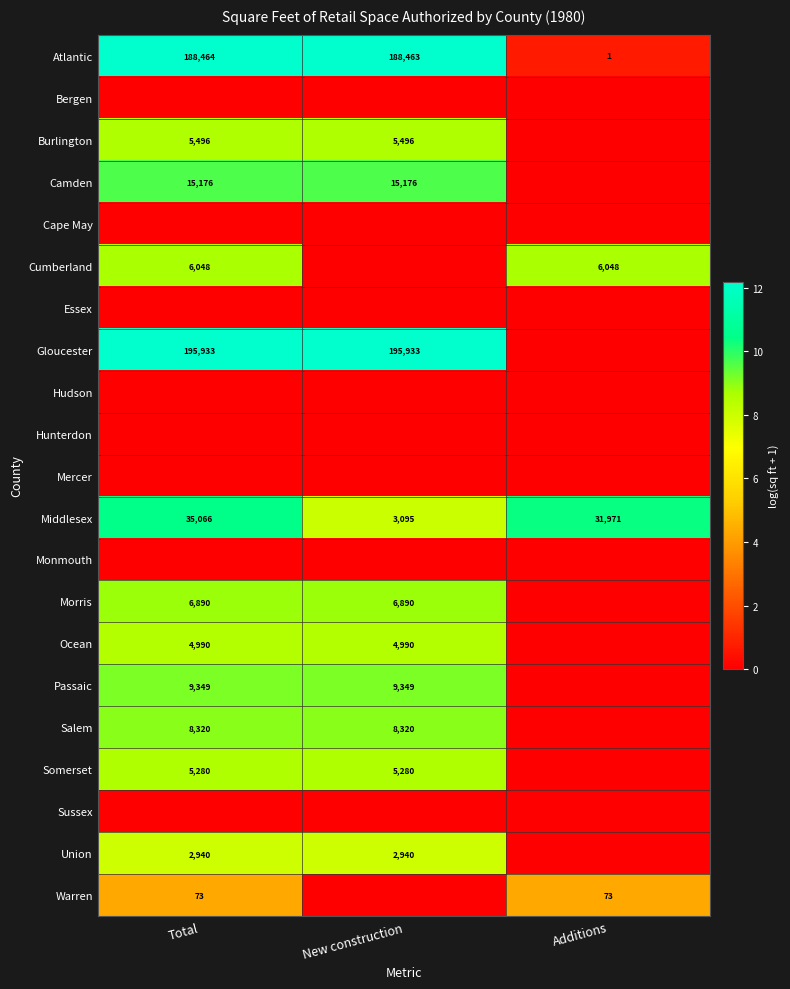

What is the maximum value shown in the chart?

12.2